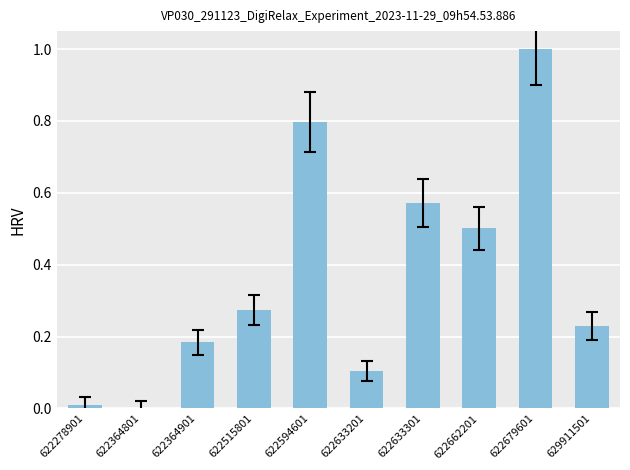

Which has a higher value, 622364901 or 622633301?

622633301